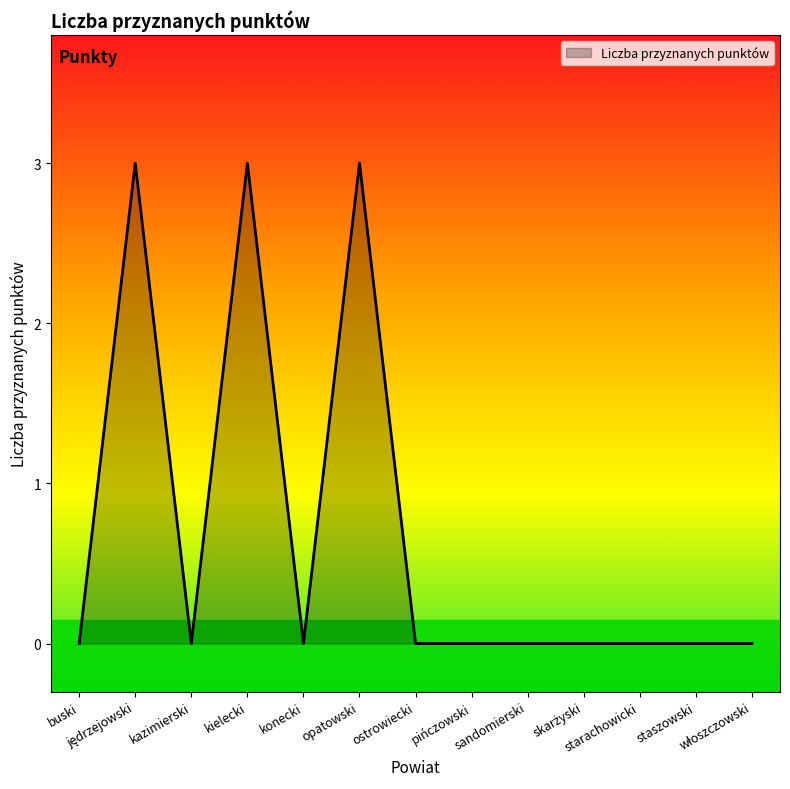

What is the sum of all values?

9